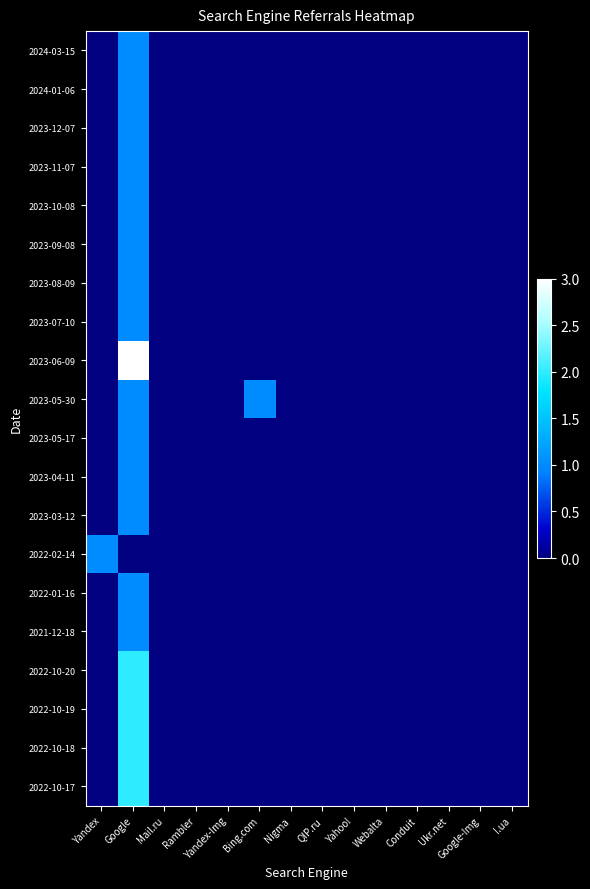

At Google, list the series in order from largest to smallest.

2023-06-09, 2022-10-20, 2022-10-19, 2022-10-18, 2022-10-17, 2024-03-15, 2024-01-06, 2023-12-07, 2023-11-07, 2023-10-08, 2023-09-08, 2023-08-09, 2023-07-10, 2023-05-30, 2023-05-17, 2023-04-11, 2023-03-12, 2022-01-16, 2021-12-18, 2022-02-14